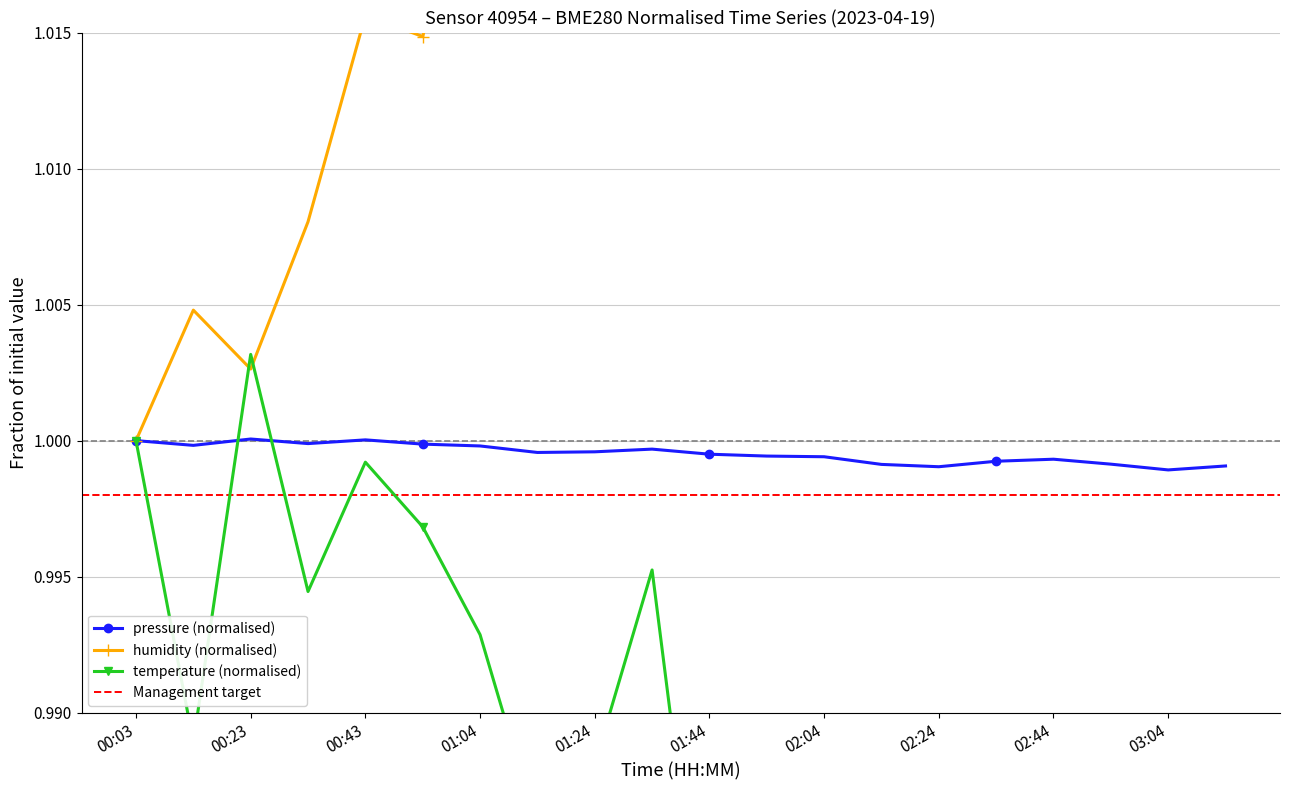

How many lines are shown in the chart?

3